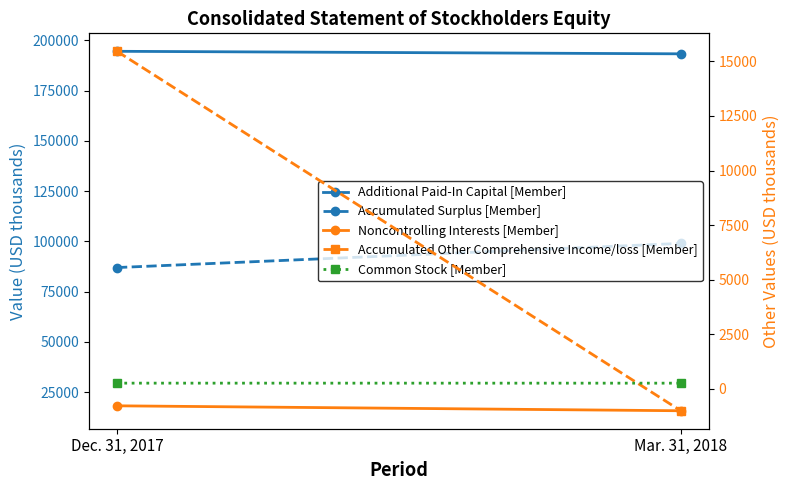

What is the total value across all series at Mar. 31, 2018?

307191